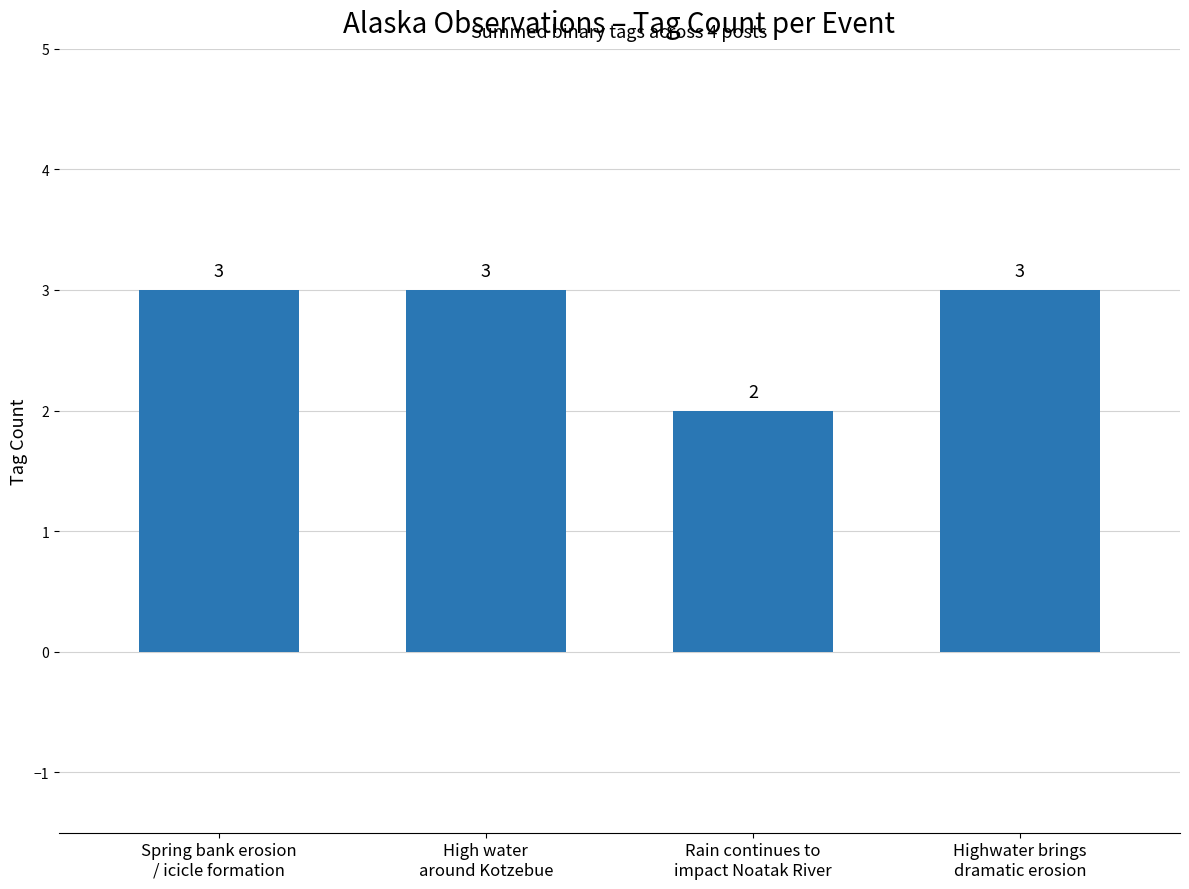

Is it true that the value at Highwater brings
dramatic erosion is 2?

False